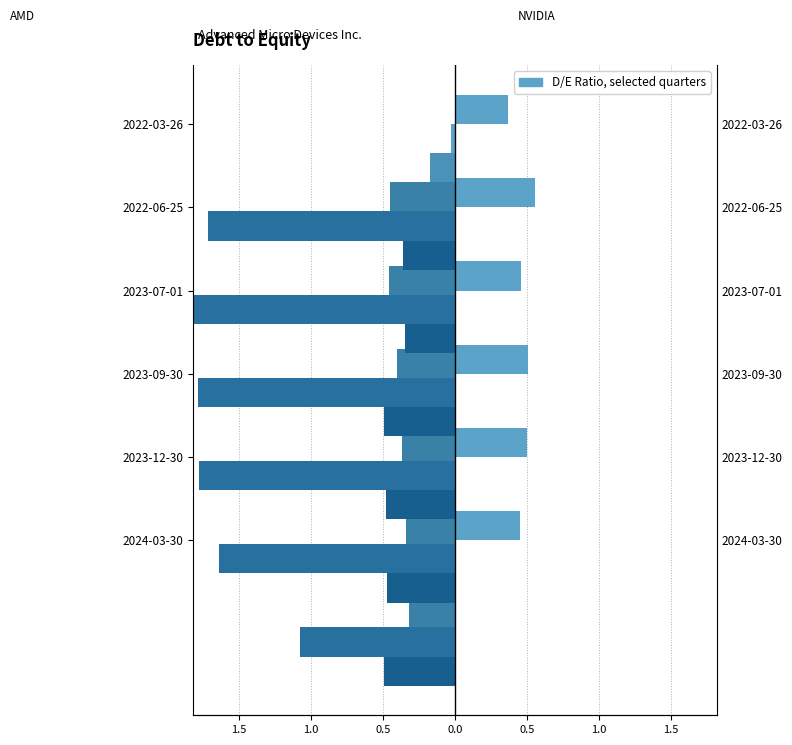

Which series has the largest range (max minus min)?

Broadcom Inc. (left)